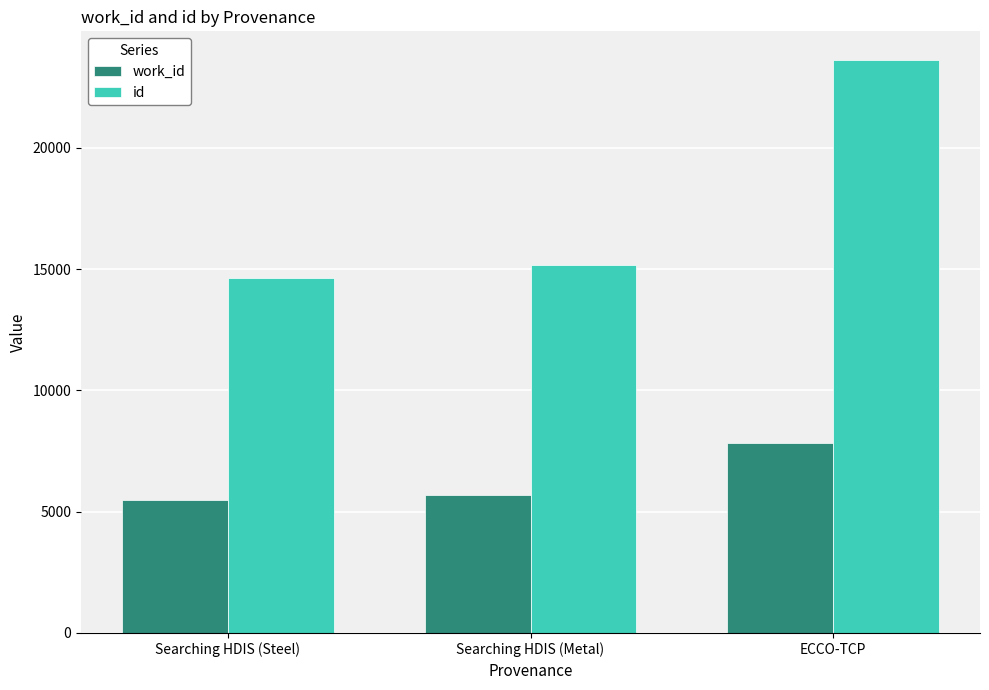

The id series shows 5530 at Searching HDIS (Steel). True or false?

False